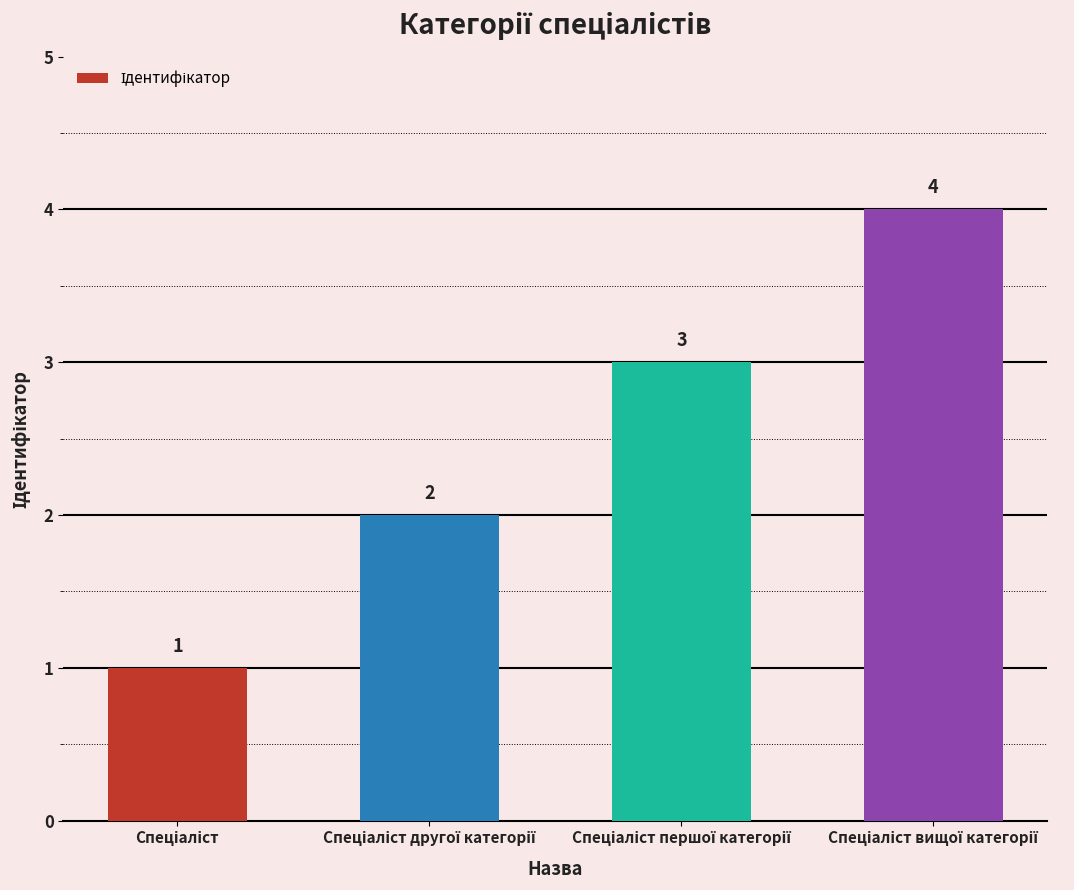

Count the values in the range 2 to 4.

3